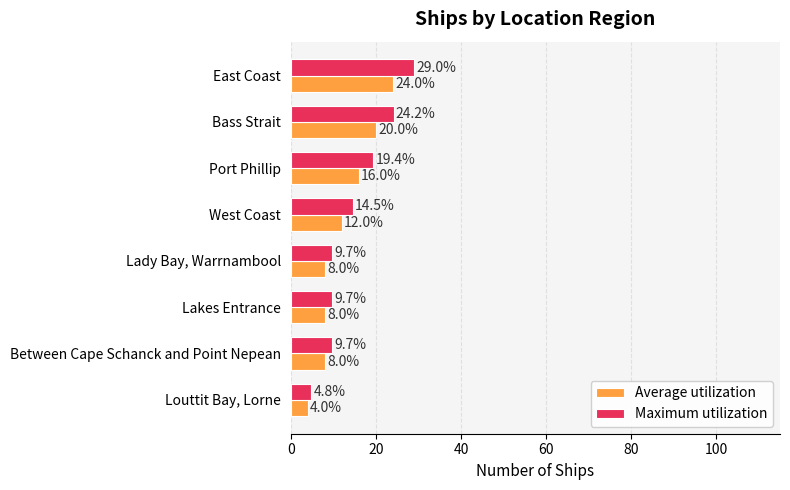

How many values in the Maximum utilization series exceed 14?

4